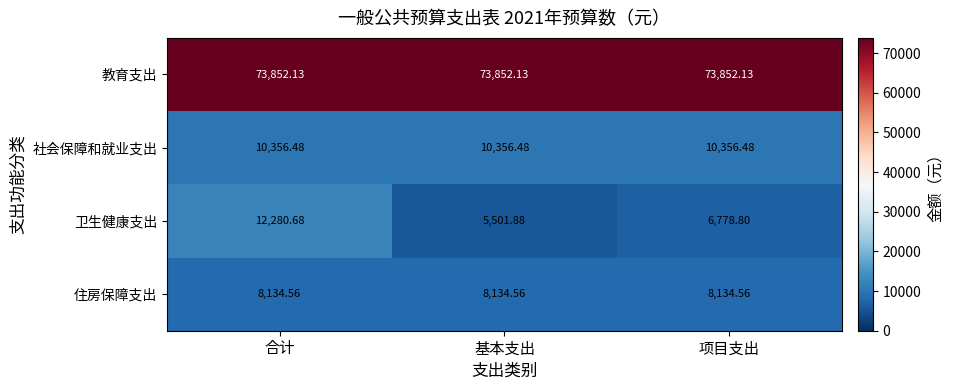

At which category is the sum across all series the highest?

合计